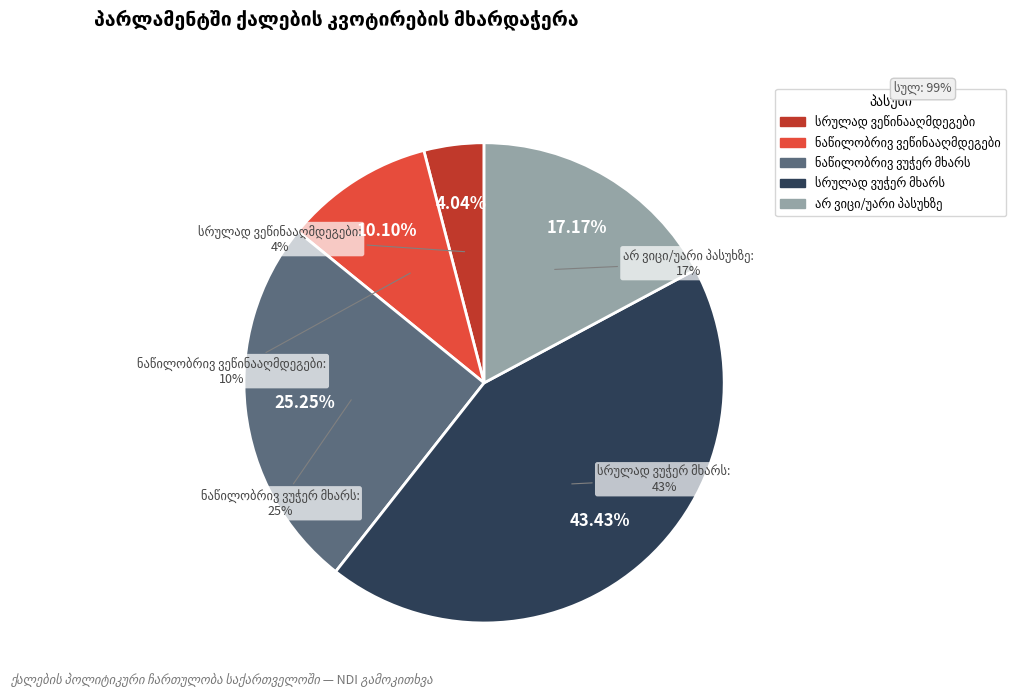

How many slices are in this pie chart?

5